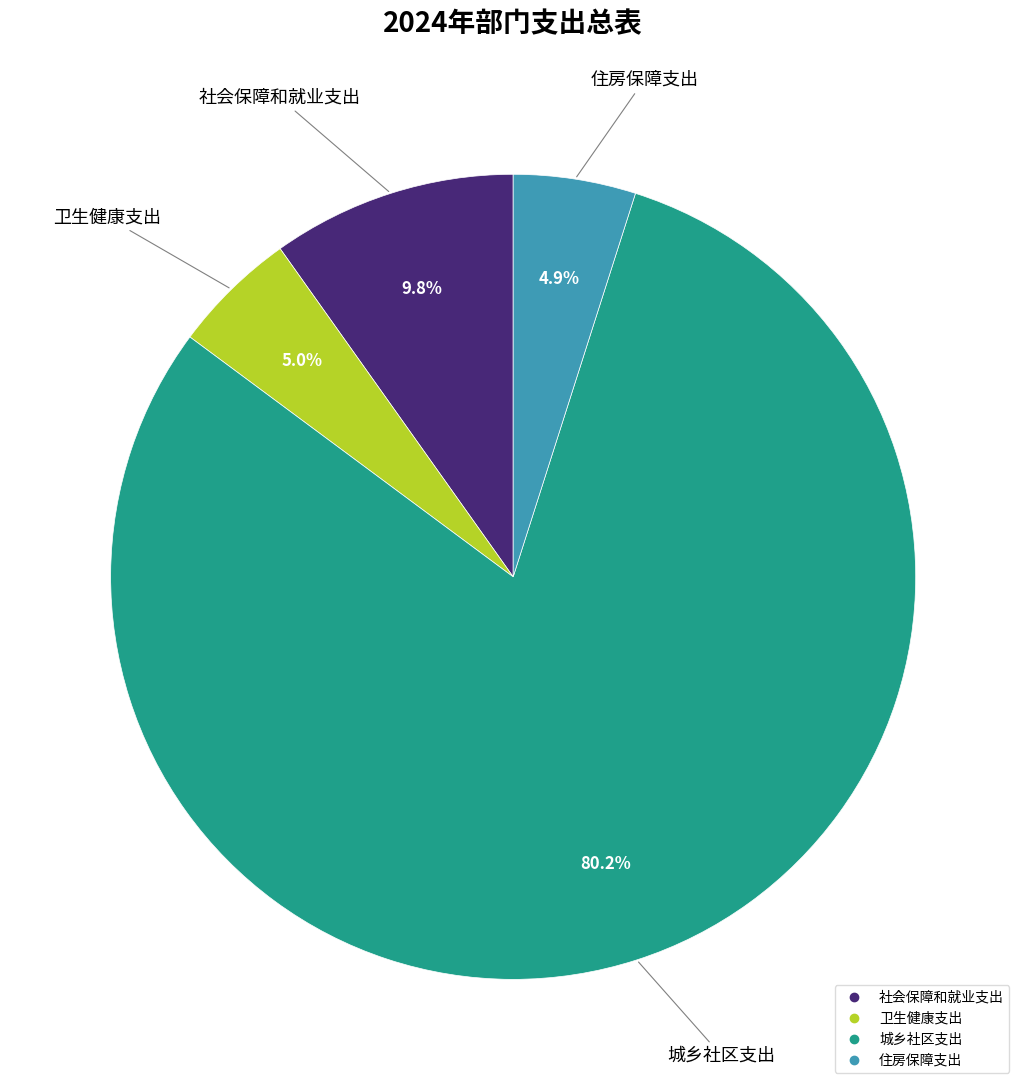

Is it true that 城乡社区支出 is 80% of the pie?

True